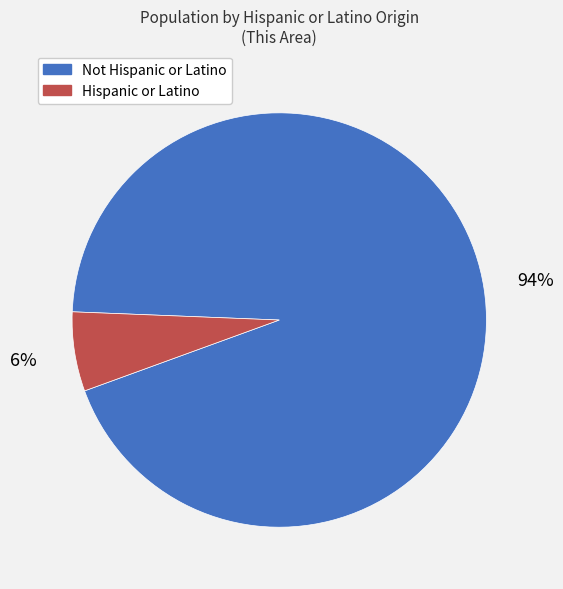

Is Hispanic or Latino the majority of the pie?

No